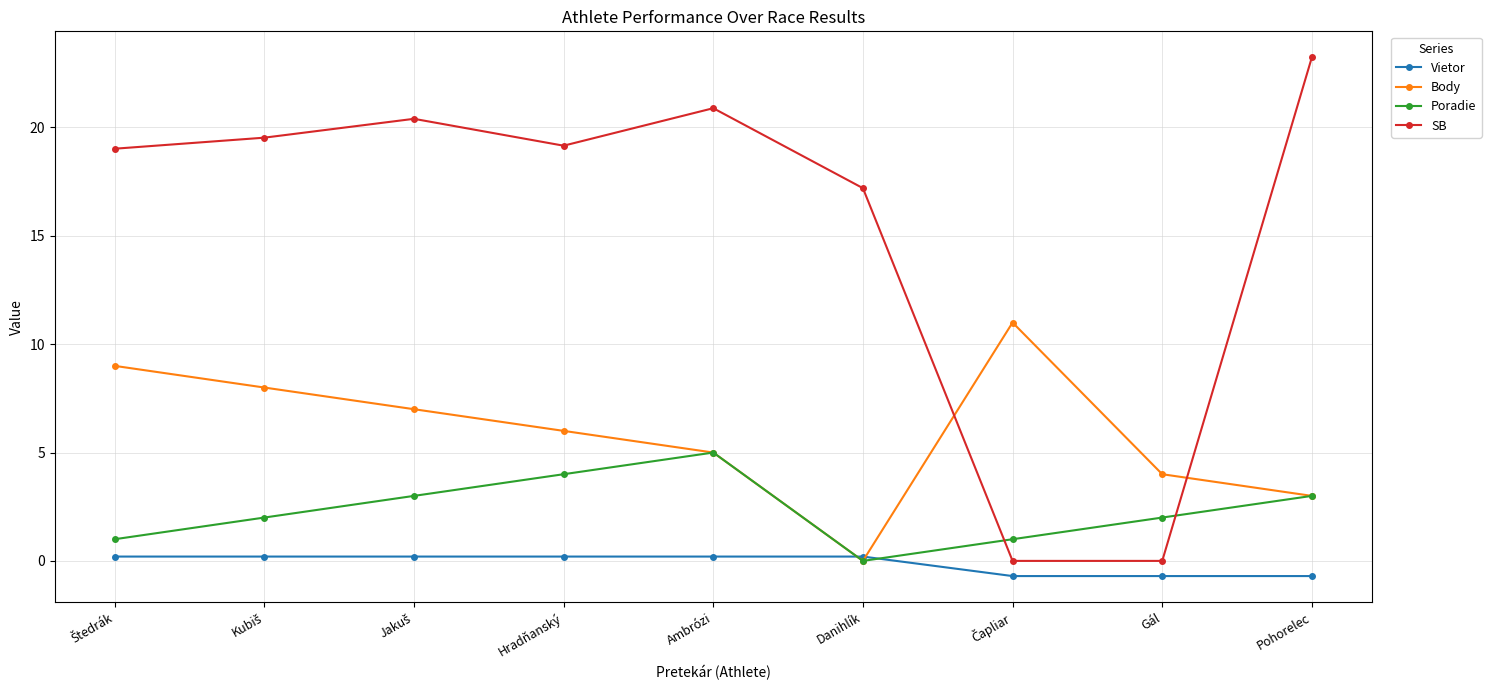

What is the greatest value displayed?

23.2